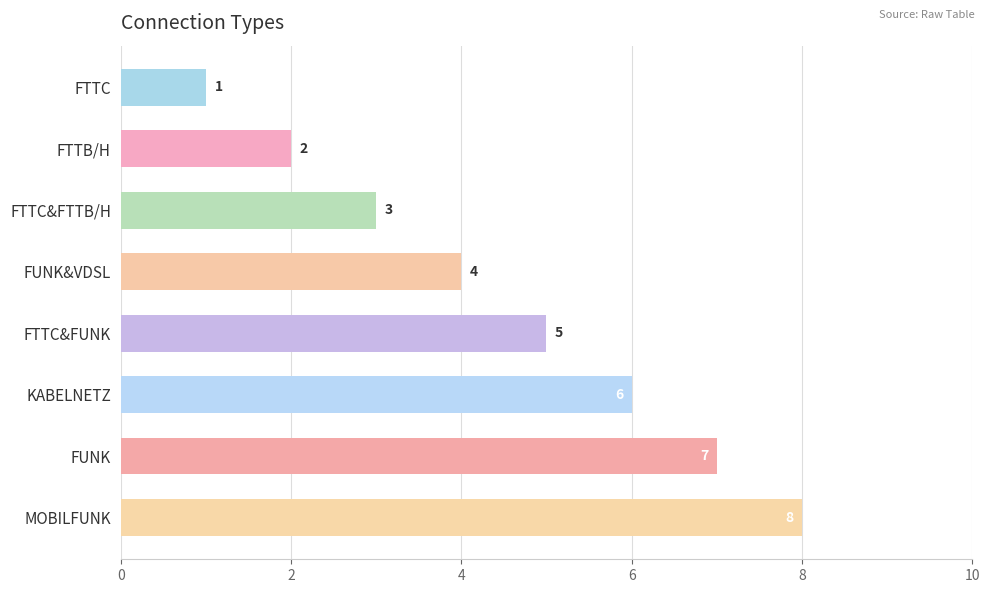

Is it true that the value at FUNK&VDSL is 4?

True